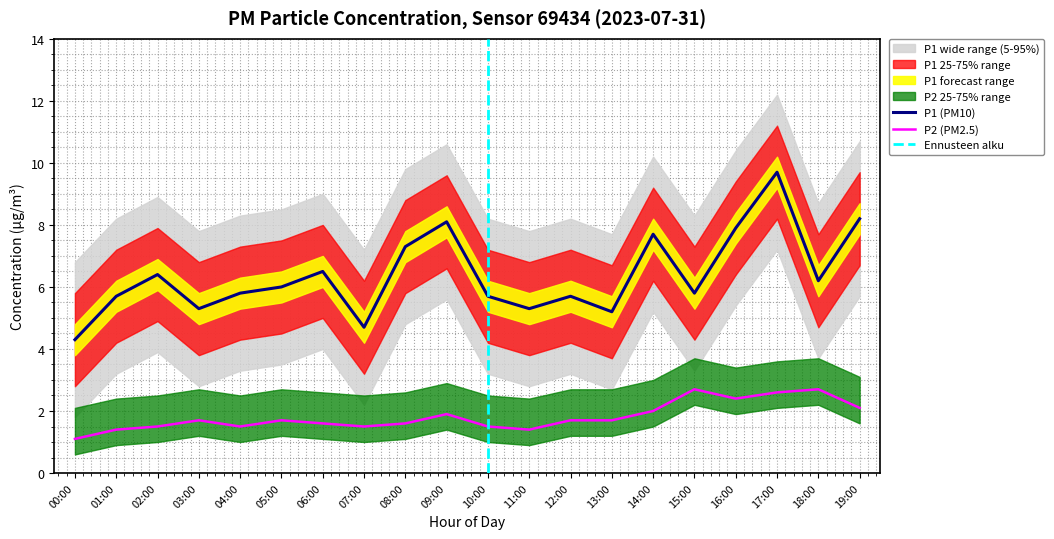

Where does the P2_lower series first go above 1?

03:00